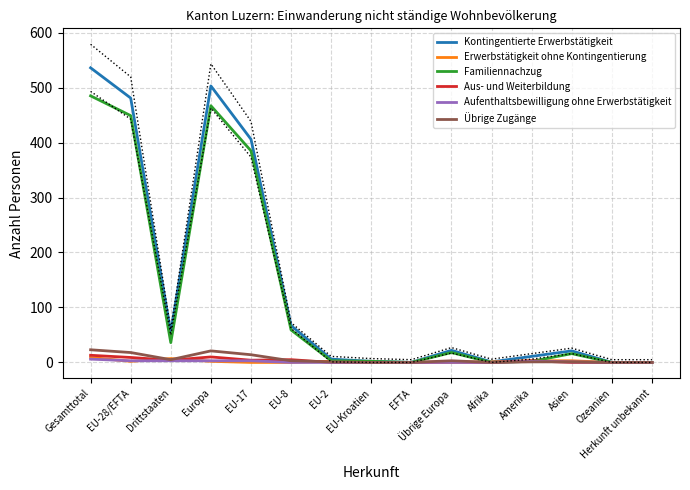

True or false: Übrige Zugänge has more than 1 points higher than both neighbors.

True